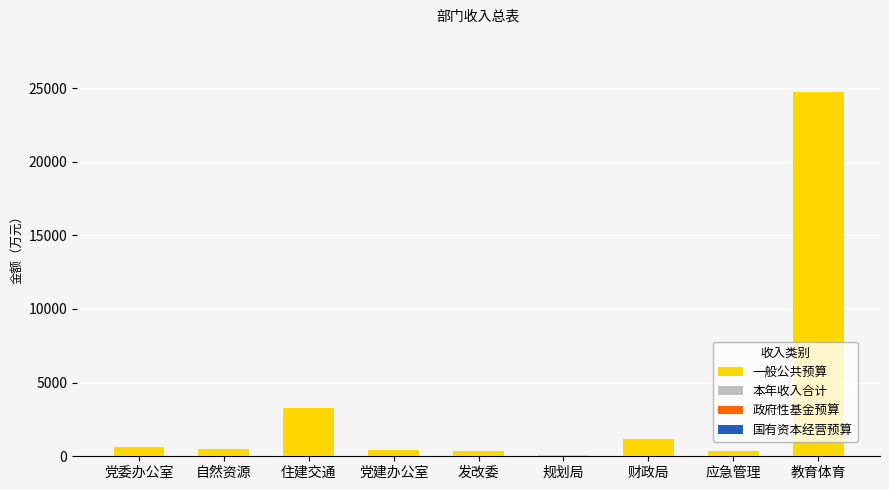

What is the difference between the maximum and minimum values?

24625.5